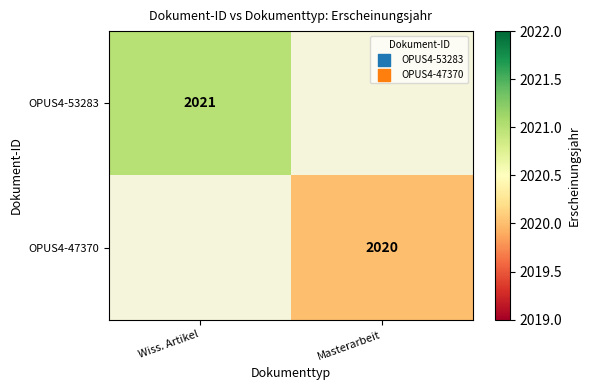

The value of OPUS4-53283 at Wiss. Artikel is 2021. True or false?

True